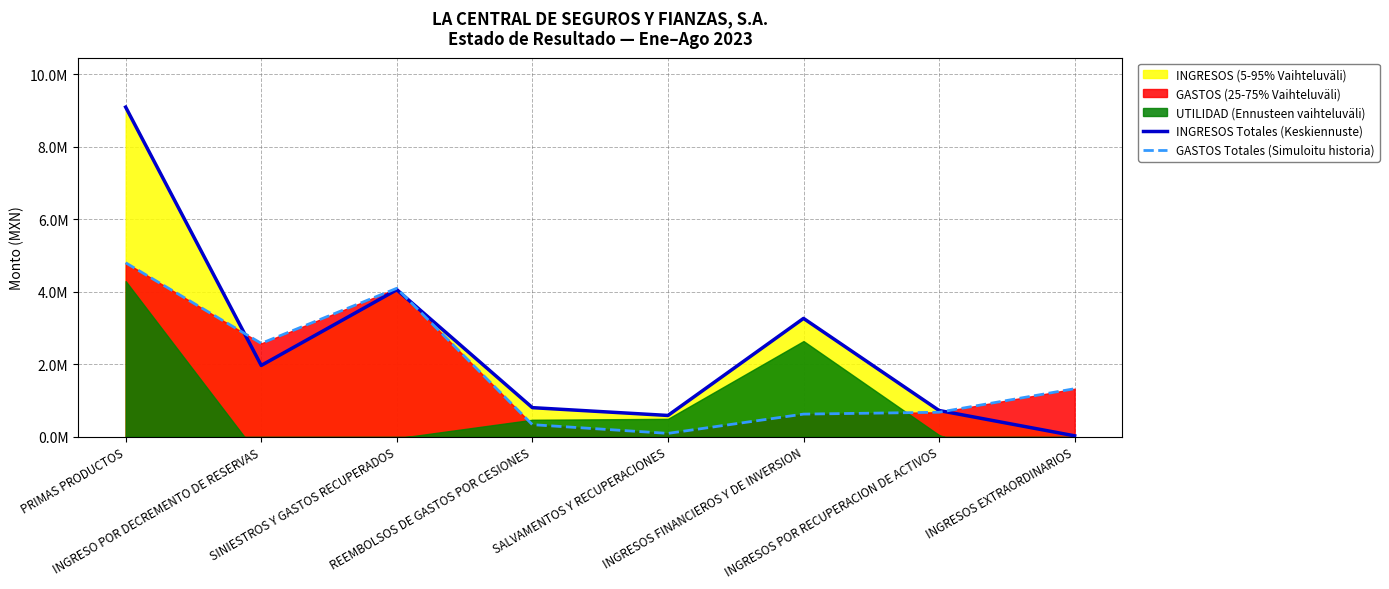

At which category does the chart reach its peak across all series?

PRIMAS PRODUCTOS